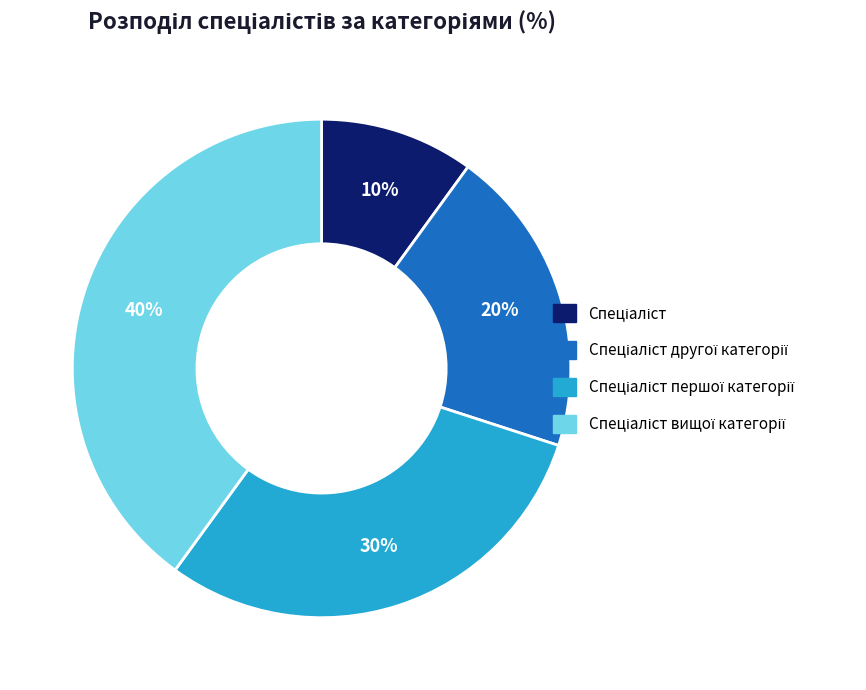

To the nearest percent, what is the average slice percentage?

25%